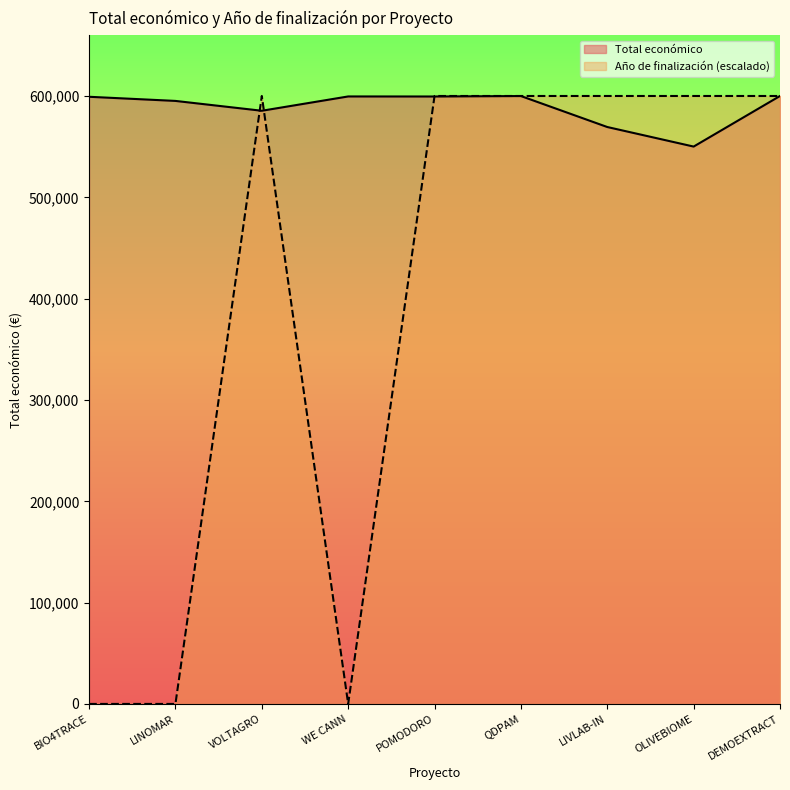

What is the total value across all series at LINOMAR?

595173.0